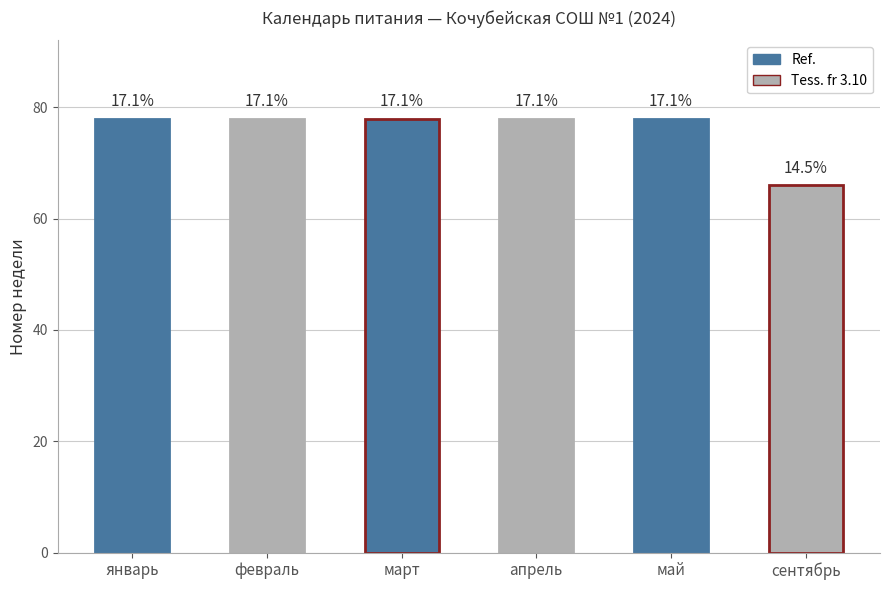

Reading right to left, list all the values displayed in this chart.

66	78	78	78	78	78